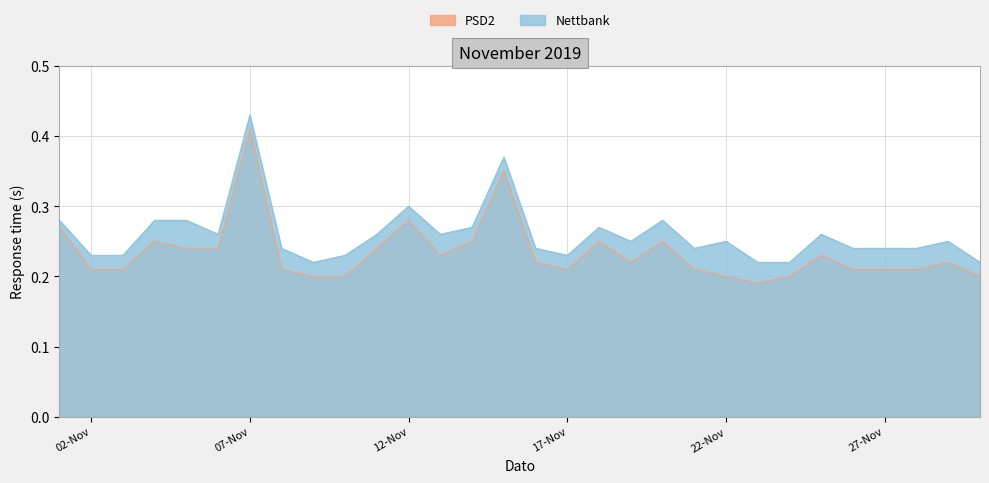

What is the maximum value for Nettbank?

0.4